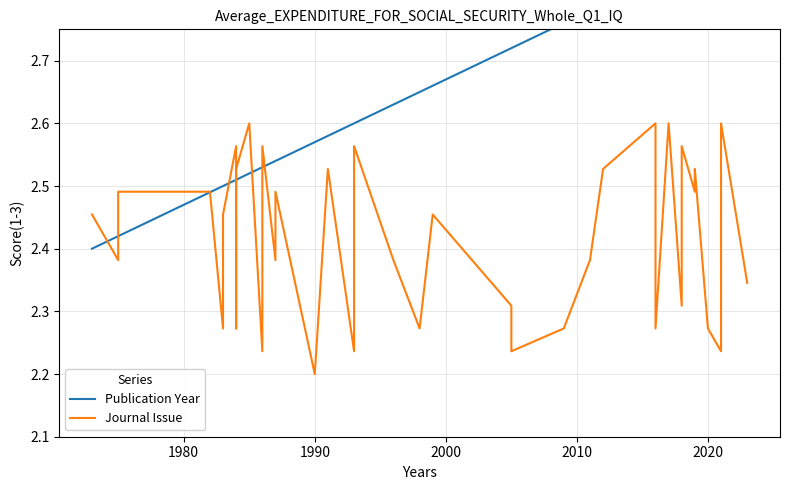

True or false: Journal Issue has a value of 1.5 at 2020.

False